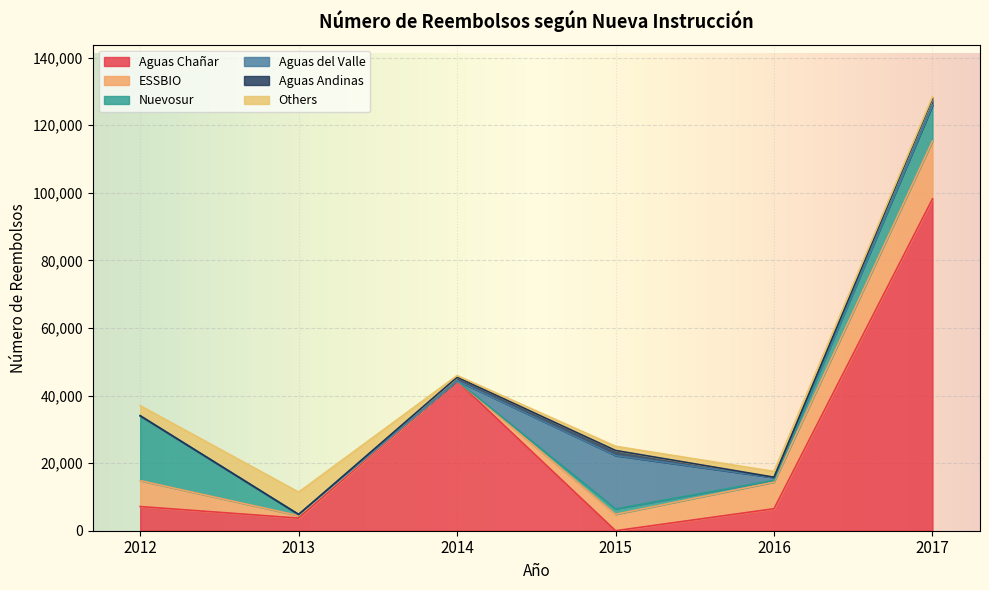

At which category is the sum across all series the highest?

2017